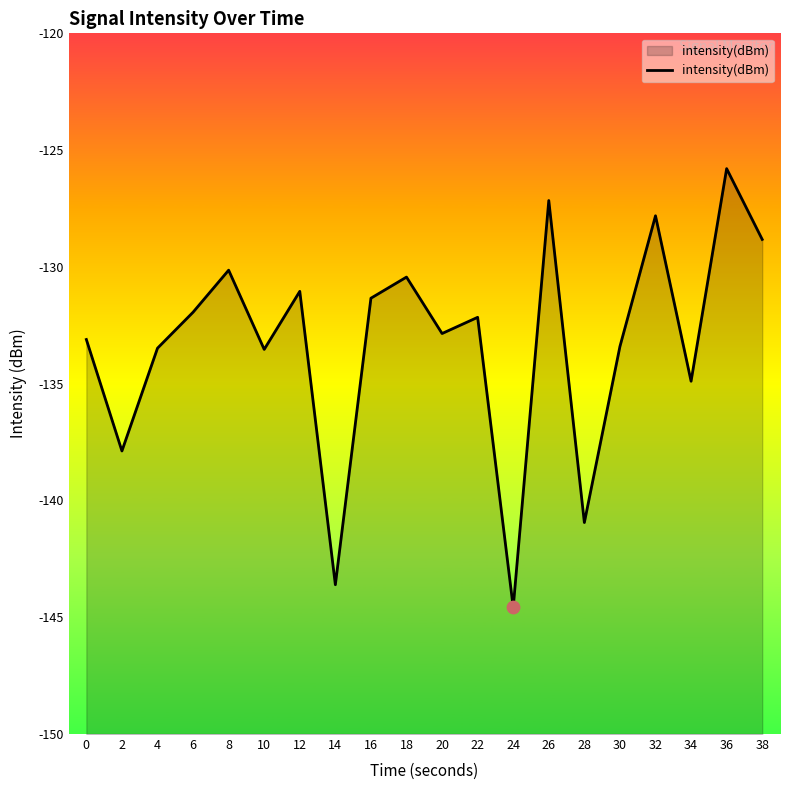

Between 16 and 0, which is larger?

16